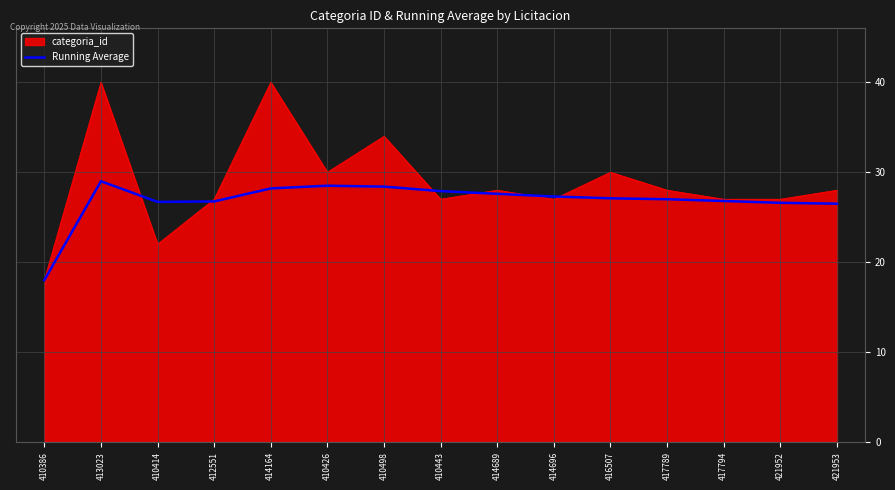

The categoria_id series shows 27.0 at 421952. True or false?

True